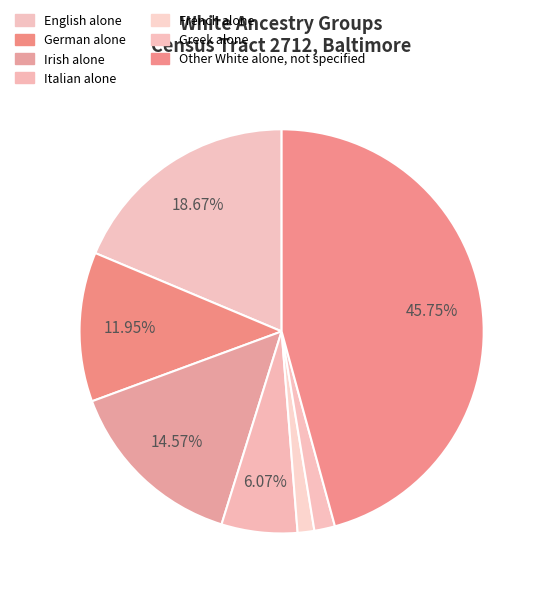

How many segments does this pie chart have?

7